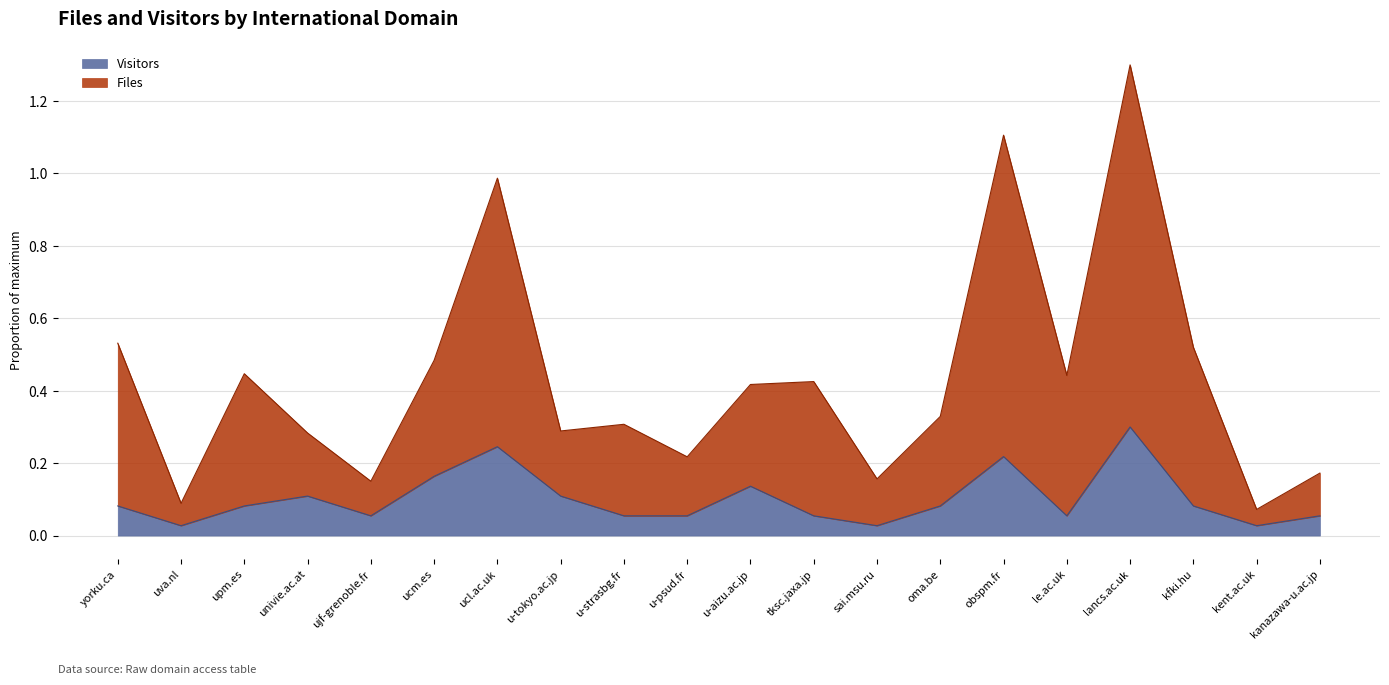

Is it true that Files equals 0.5 at u-aizu.ac.jp?

False